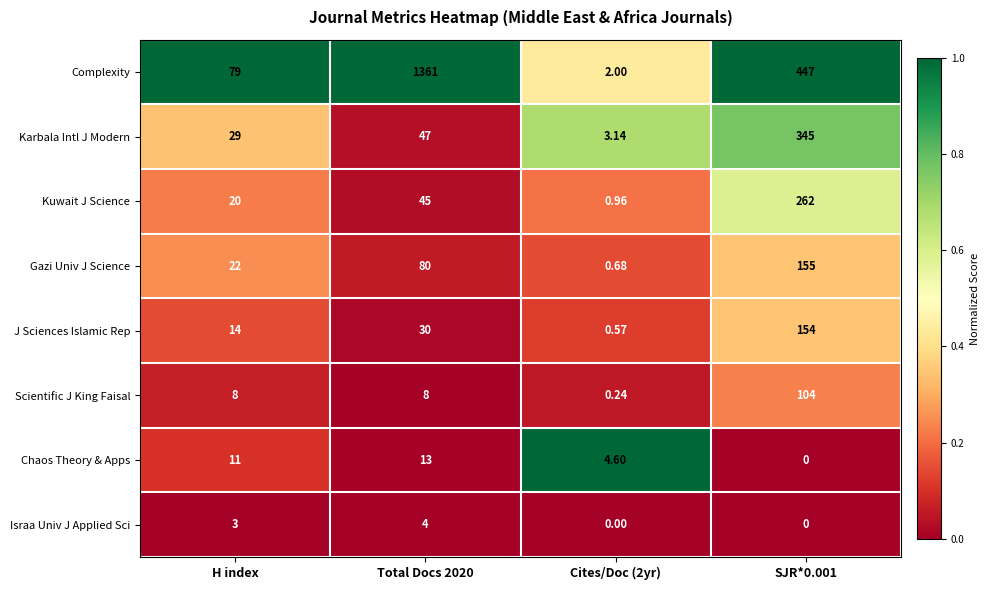

Which series has the widest spread of values?

Complexity